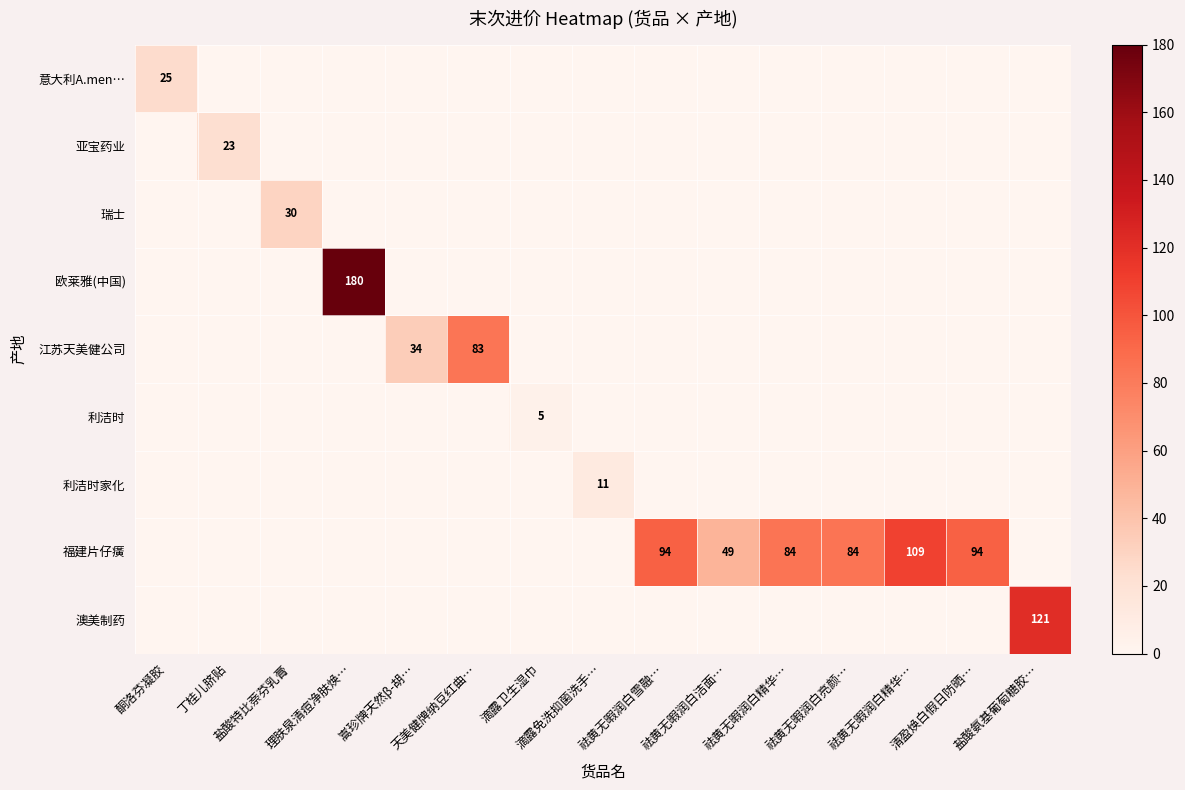

At which label is 意大利A.men… closest to 12?

丁桂儿脐贴